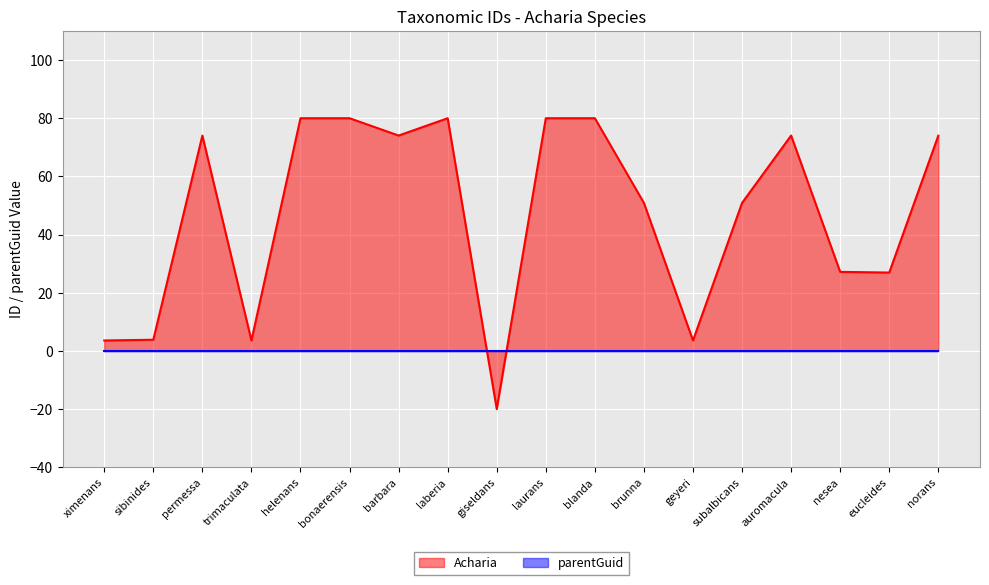

Where is the first local maximum?

permessa